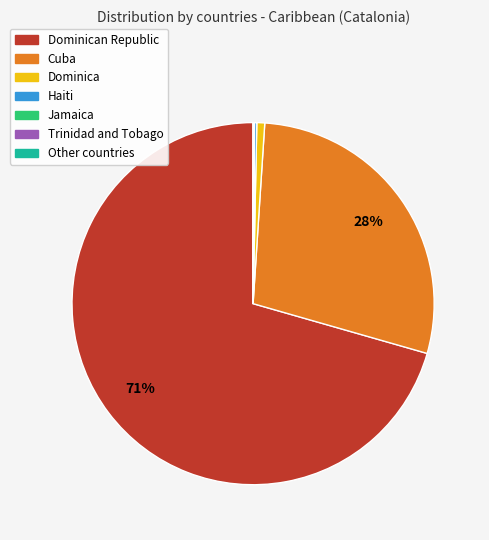

What is the largest slice in the pie chart?

Dominican Republic